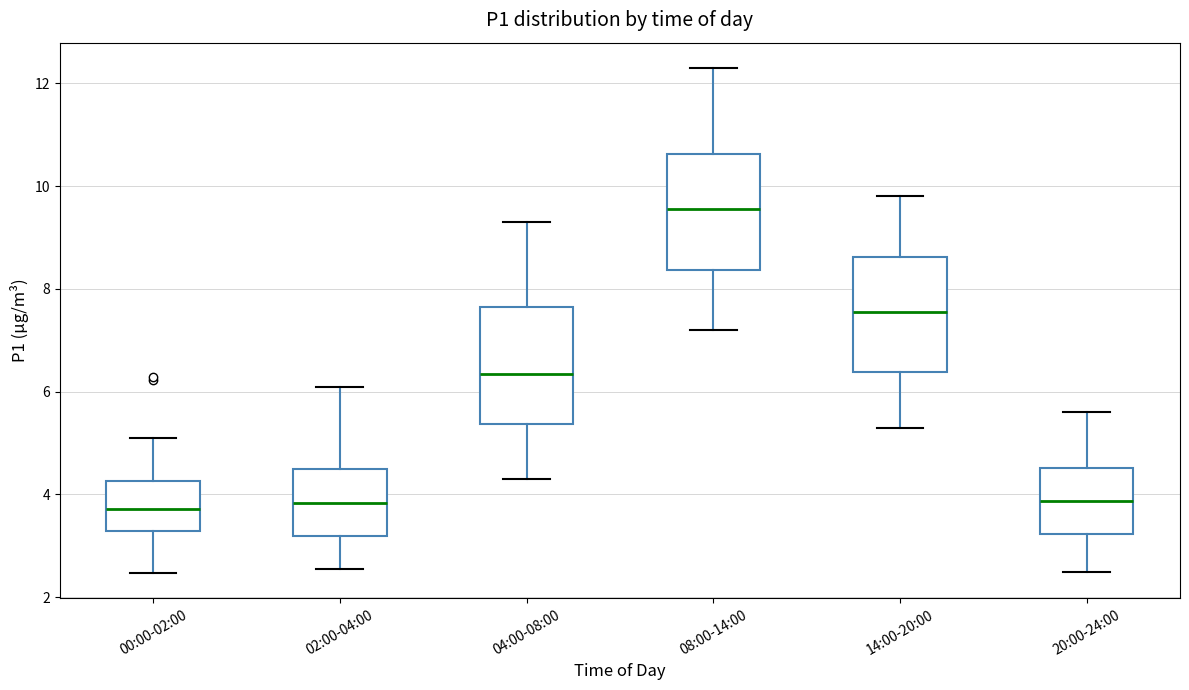

Reading left to right, transcribe this box plot: for each box, give where its median line is, the range the box spans, and where its two whiskers end, as read against the y-axis. The values are not printed on the chart, so give them approximately, as read against the axis.

00:00-02:00: median 3.8, box 3.2 to 4.2, whiskers 2.4 to 5.2
02:00-04:00: median 3.8, box 3.2 to 4.4, whiskers 2.6 to 6.2
04:00-08:00: median 6.4, box 5.4 to 7.6, whiskers 4.4 to 9.4
08:00-14:00: median 9.6, box 8.4 to 10.6, whiskers 7.2 to 12.4
14:00-20:00: median 7.6, box 6.4 to 8.6, whiskers 5.4 to 9.8
20:00-24:00: median 3.8, box 3.2 to 4.6, whiskers 2.6 to 5.6